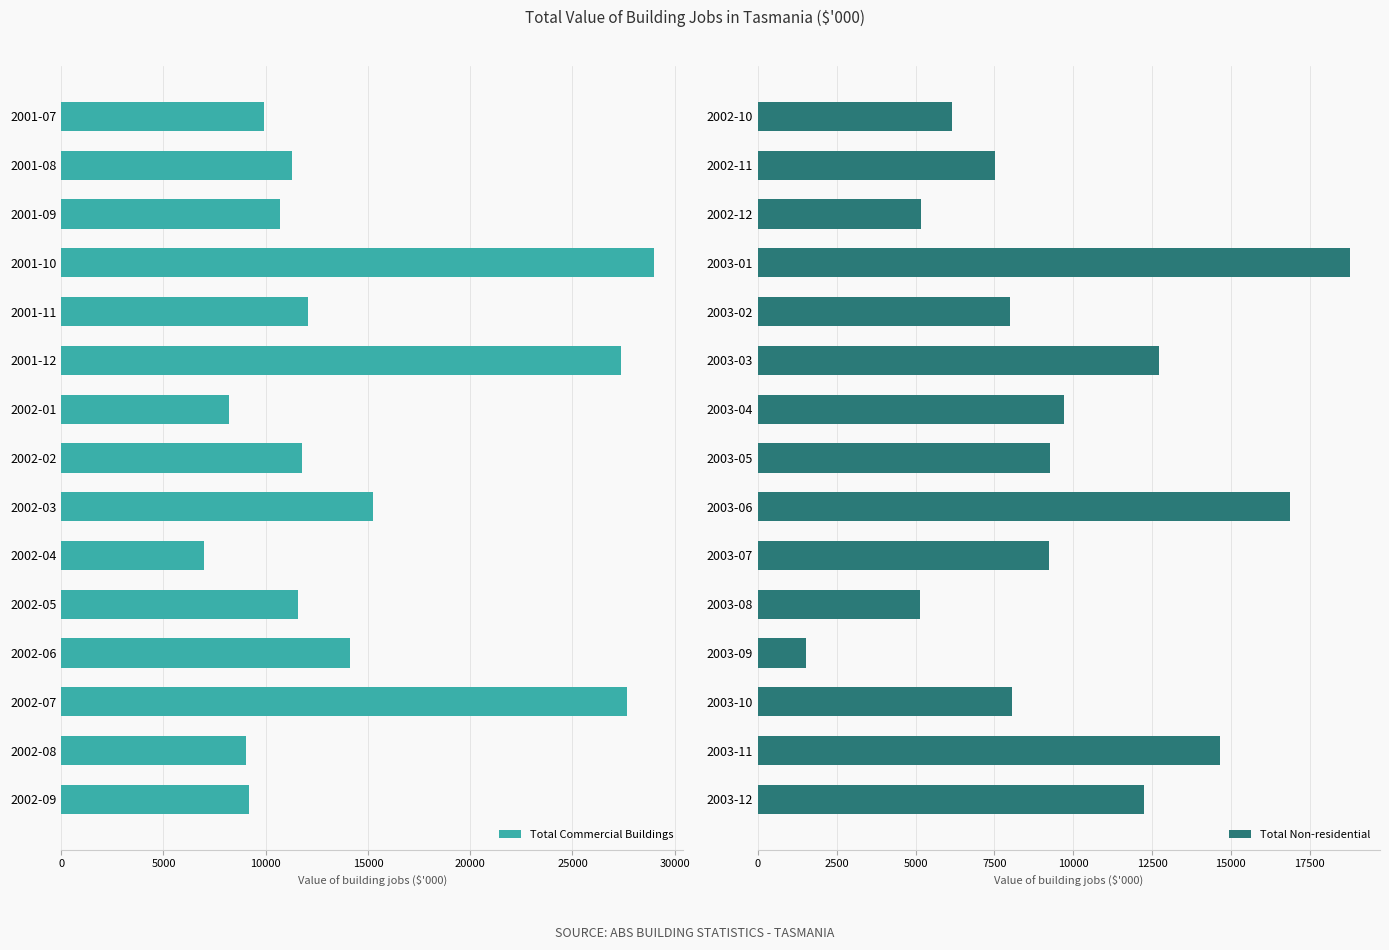

List the series in order of their overall mean, lowest first.

Total Non-residential, Total Commercial Buildings